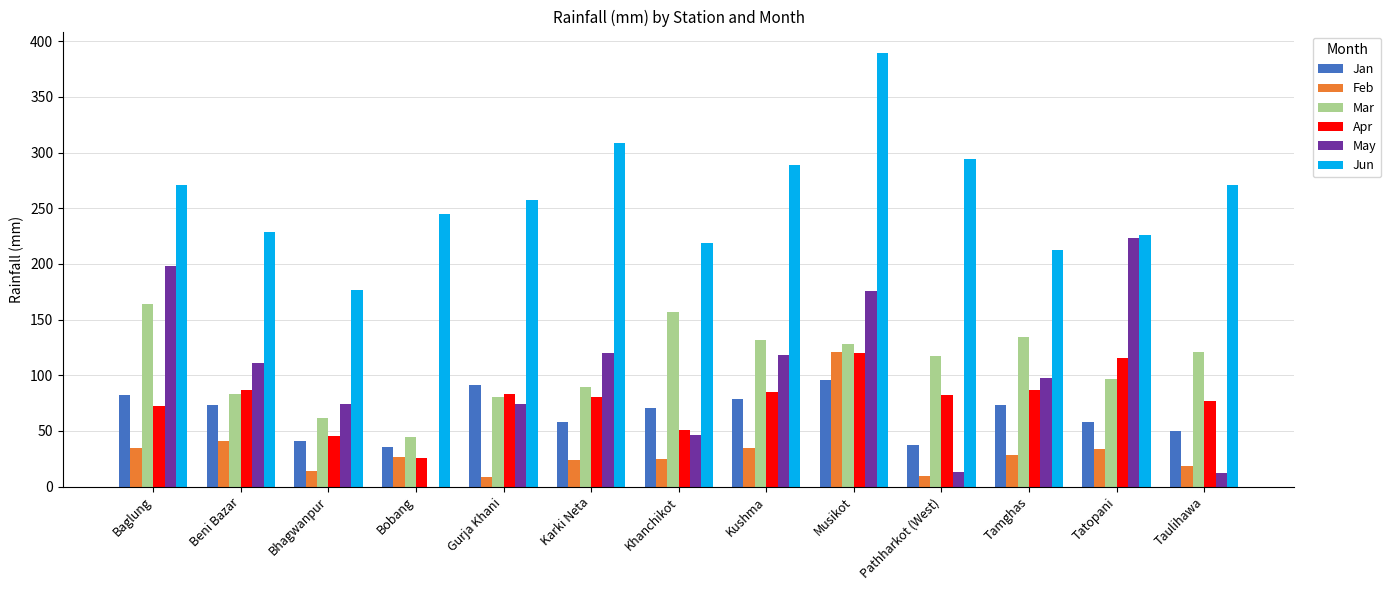

Does the chart contain stacked bars?

No